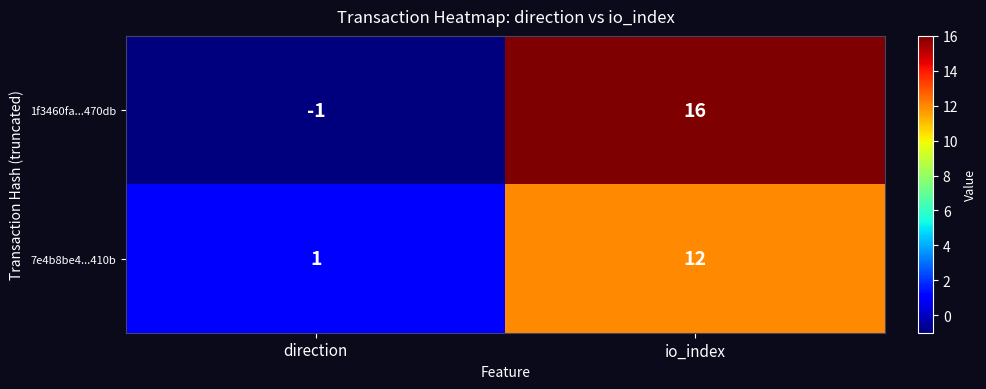

Which label corresponds to the smallest value in the chart?

direction